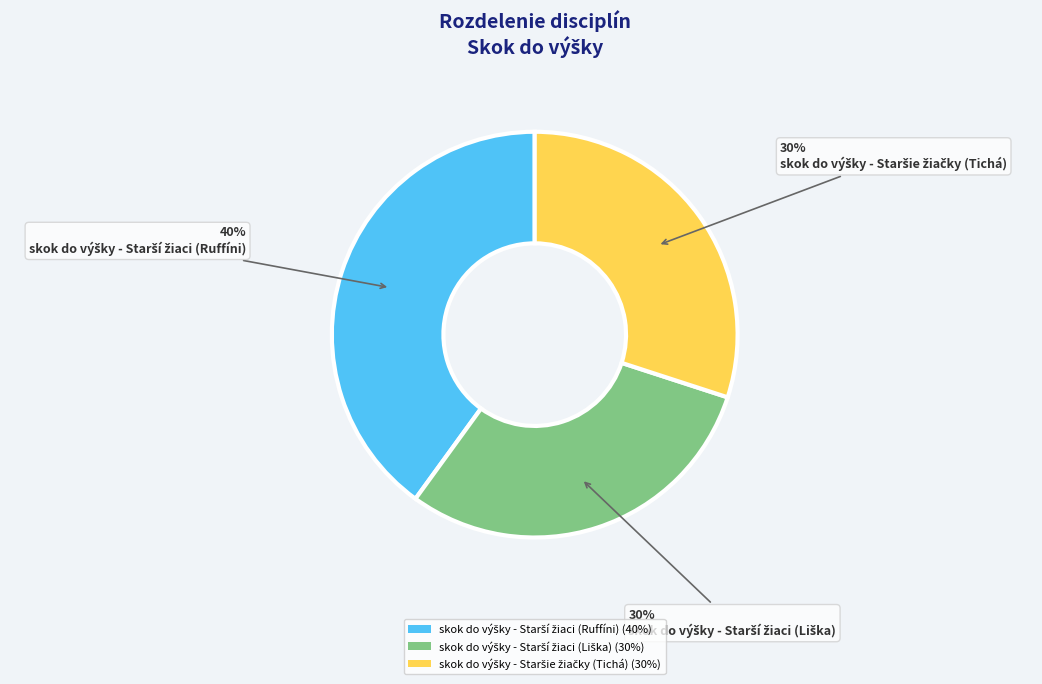

To the nearest percent, what is the difference between the largest and smallest slice percentages?

10%